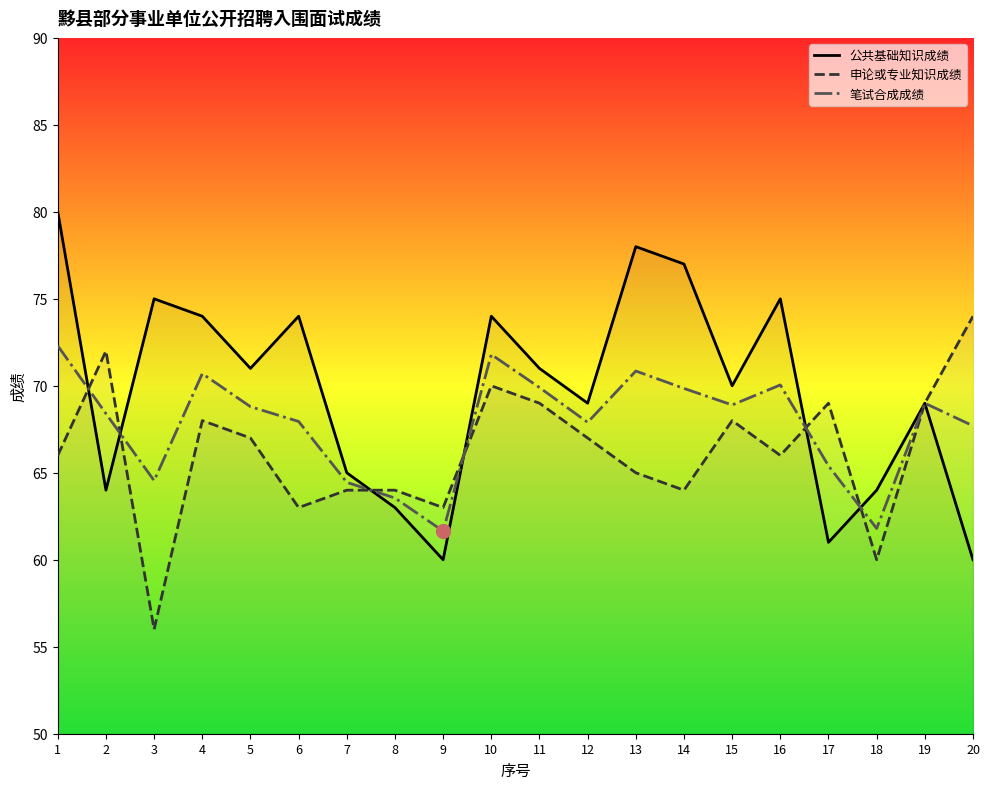

Which series changed the most between 2 and 6?

公共基础知识成绩